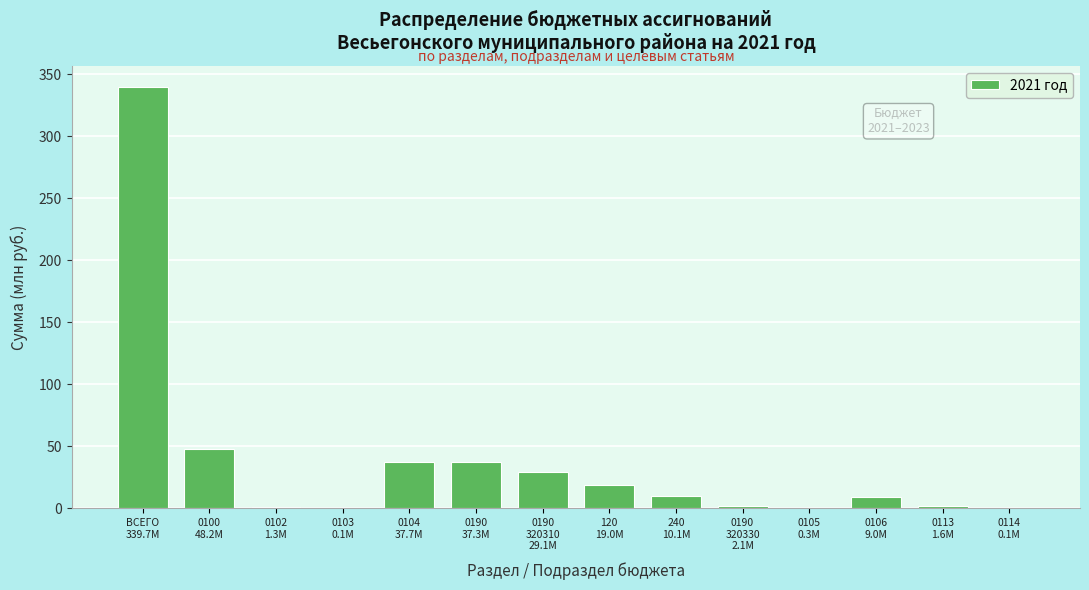

What is the maximum value shown in the chart?

339.7